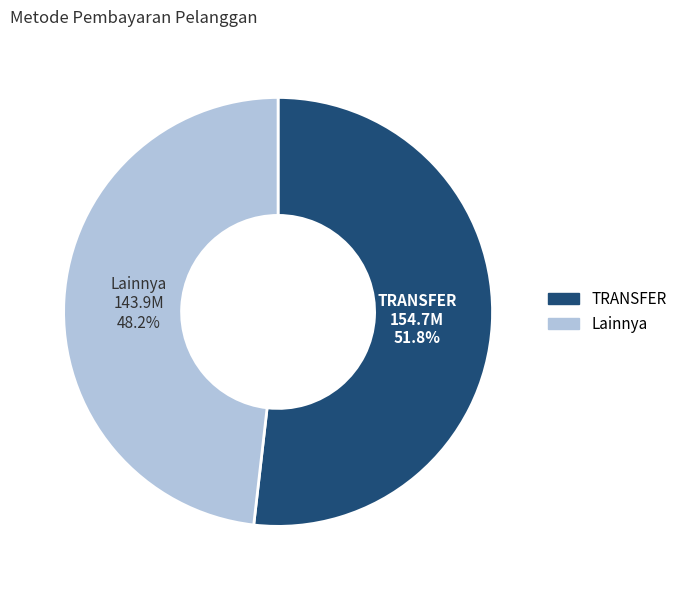

Does any single category account for the majority?

Yes